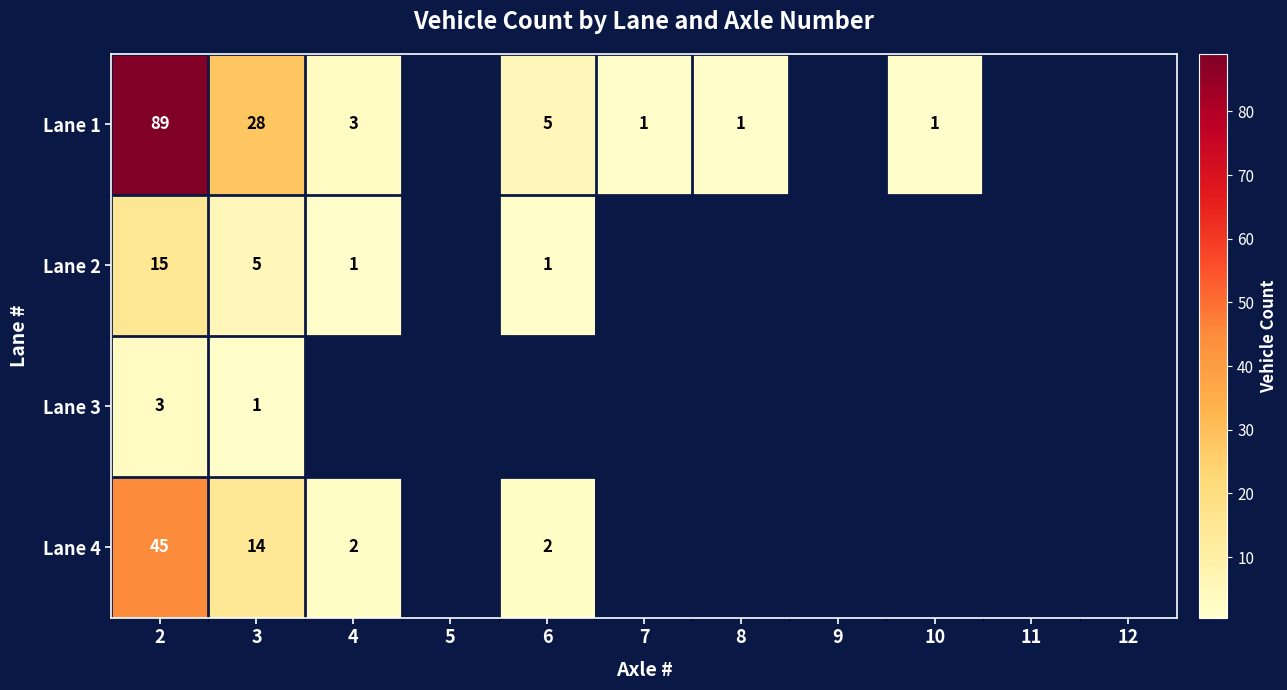

At 3, list the series in order from smallest to largest.

Lane 3, Lane 2, Lane 4, Lane 1